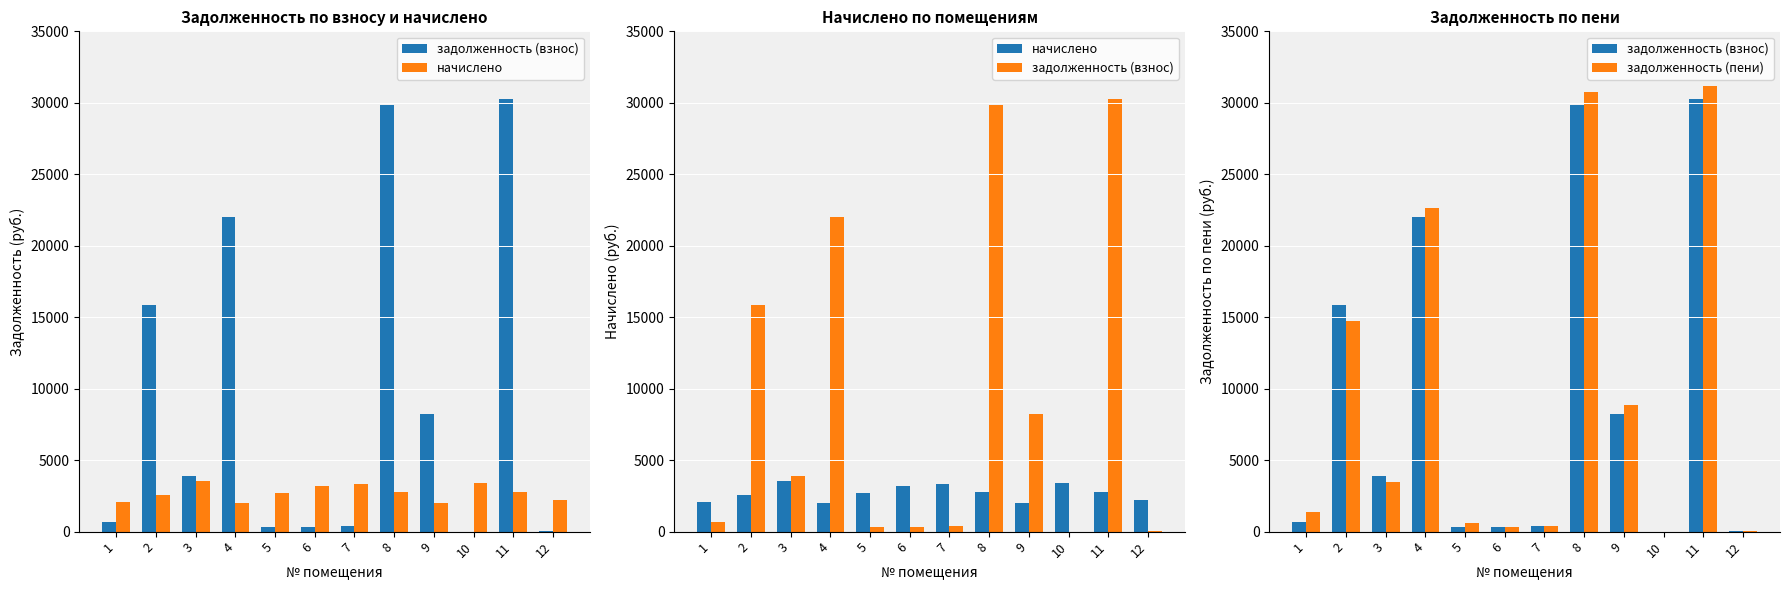

At how many categories does at least one series exceed 7125?

5